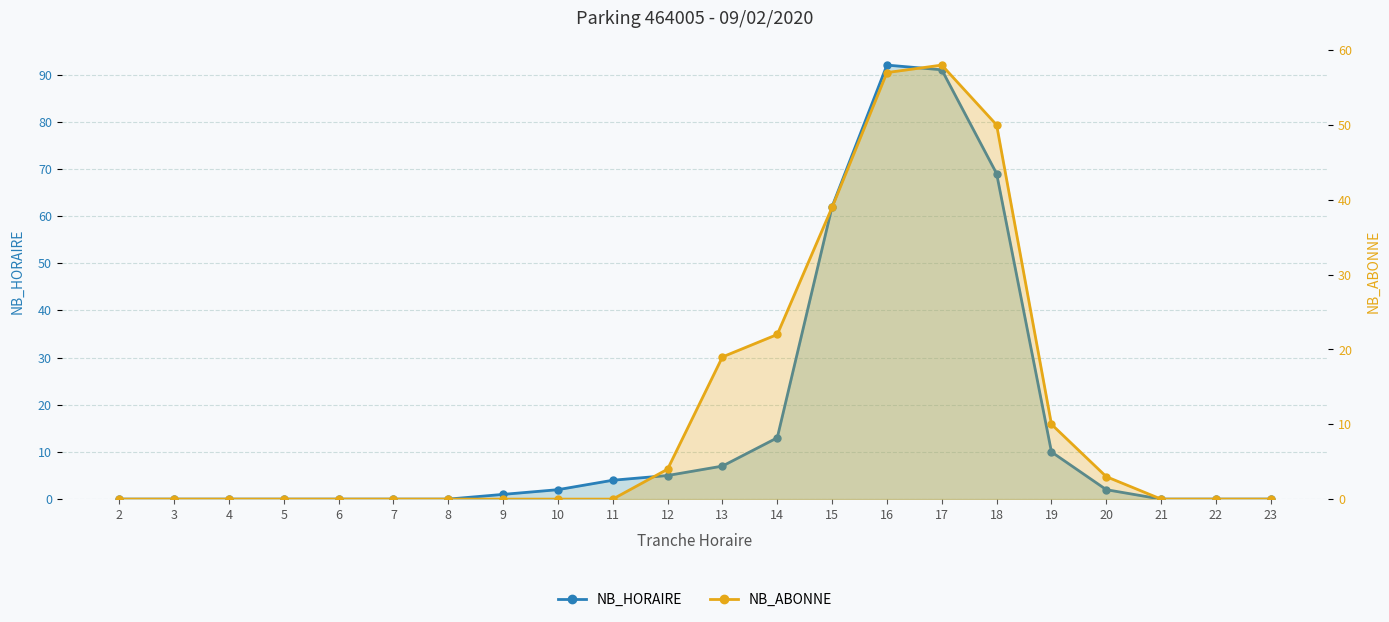

What is the maximum value for NB_ABONNE?

58